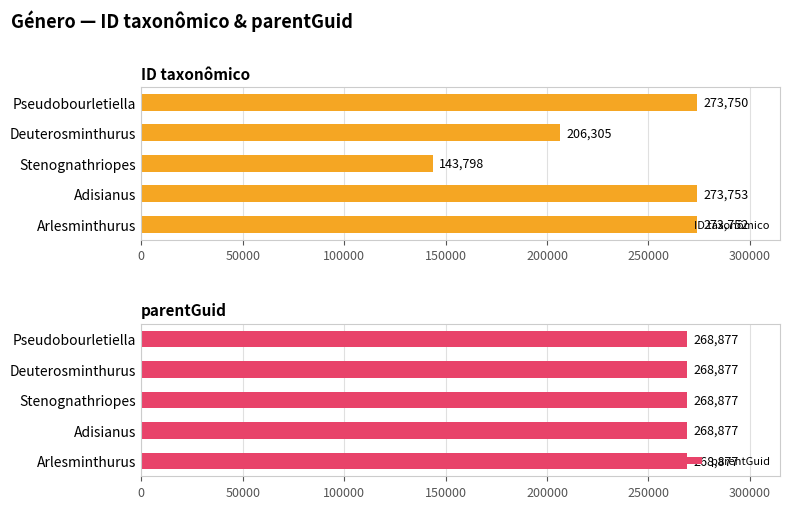

What is the sum of the ID taxonômico values at Pseudobourletiella and Deuterosminthurus?

480055